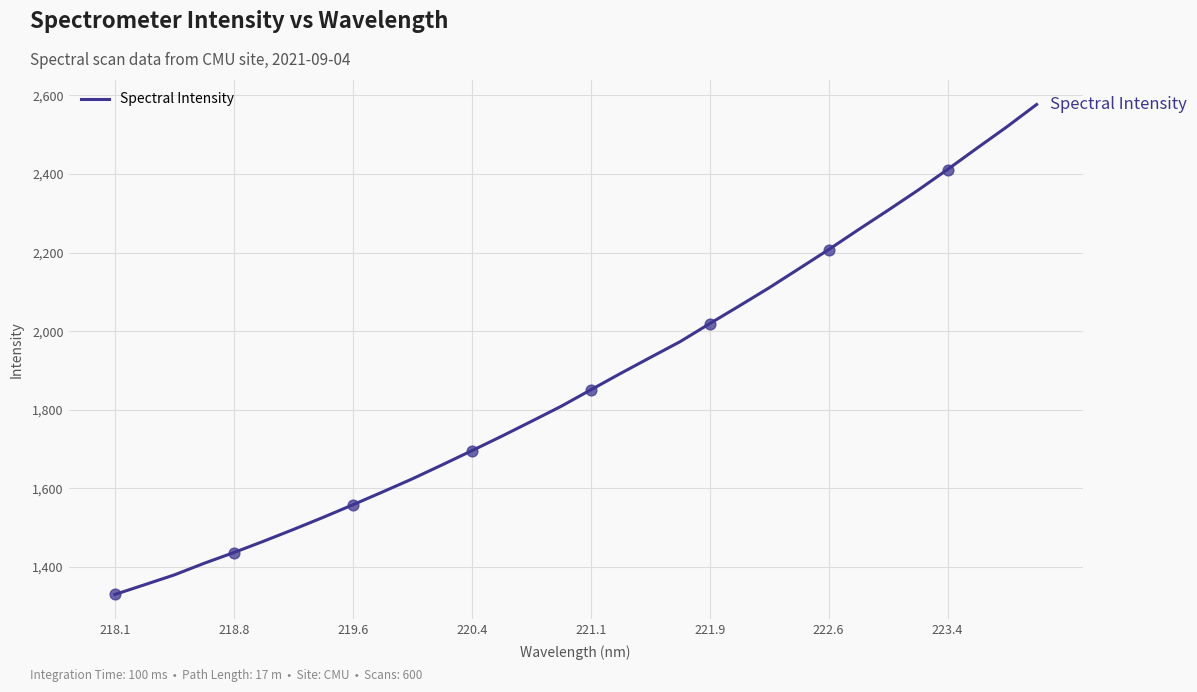

What is the difference between the maximum and minimum values?

1246.8